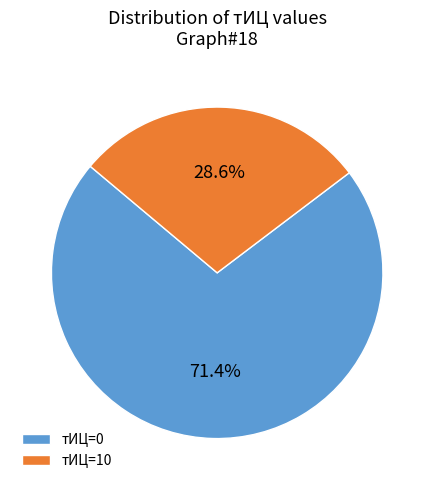

Do тИЦ=10 and тИЦ=0 together represent more than half of the pie?

Yes